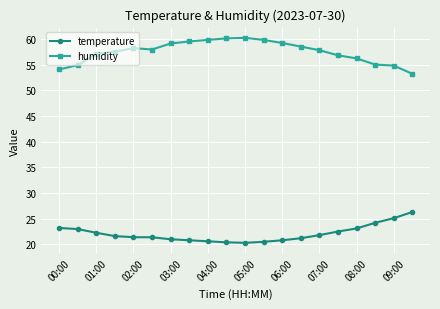

List the series in order of their overall mean, lowest first.

temperature, humidity